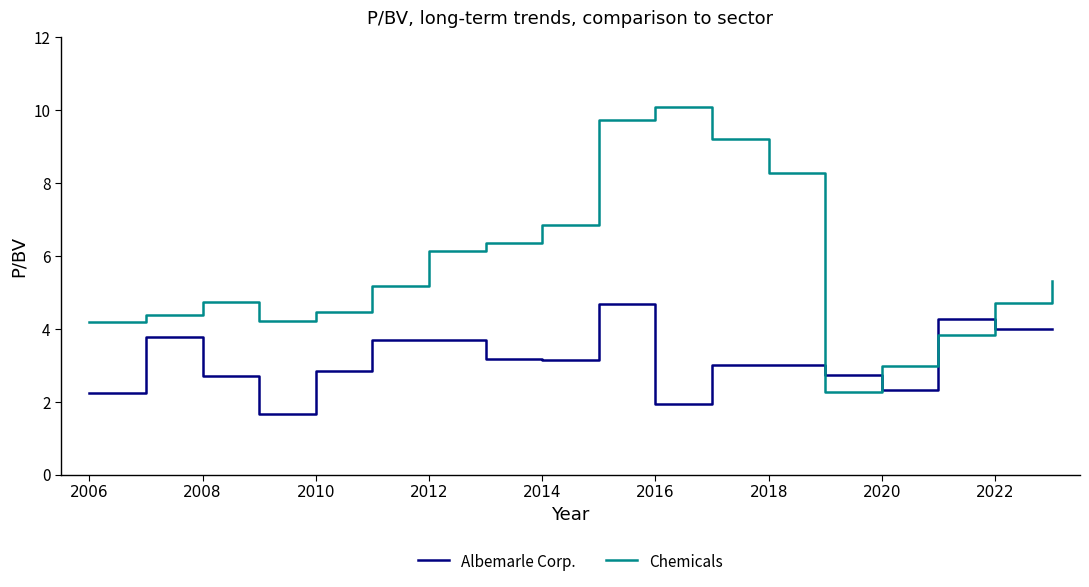

Which series has the largest total across all categories?

Chemicals